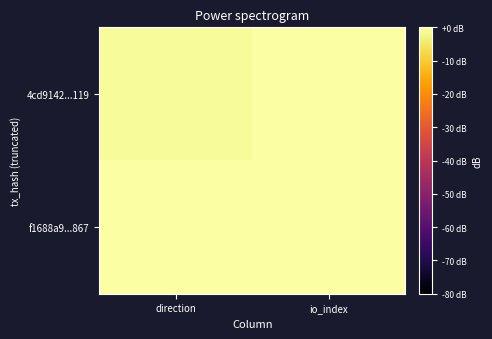

Reading right to left, transcribe all the data shown in this chart.

4cd9142...119: io_index=4	direction=-1
f1688a9...867: io_index=49	direction=1